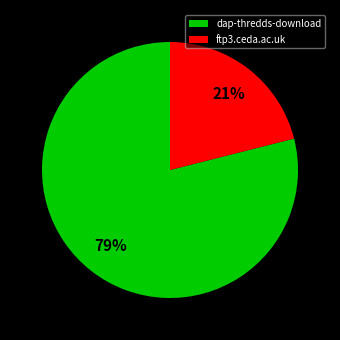

Is it true that ftp3.ceda.ac.uk is 8% of the pie?

False